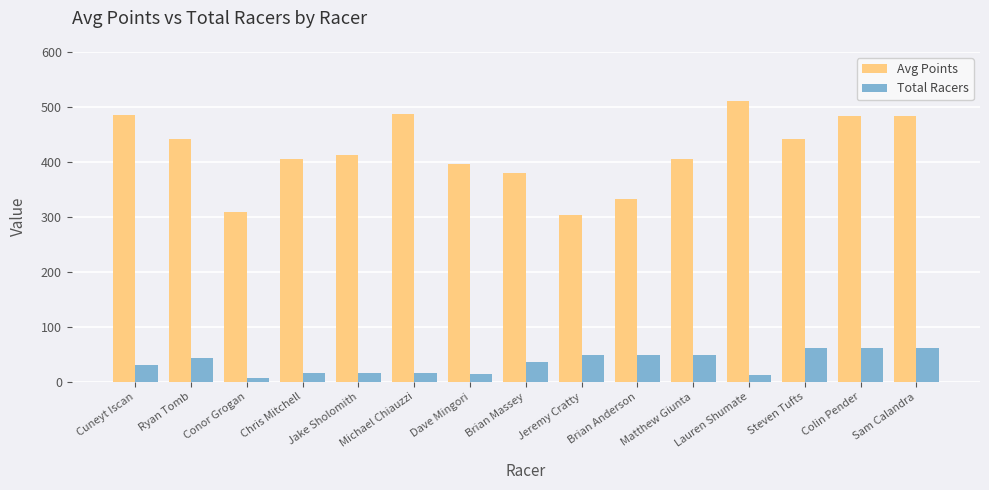

What is the approximate value of Total Racers at Michael Chiauzzi?

16.0